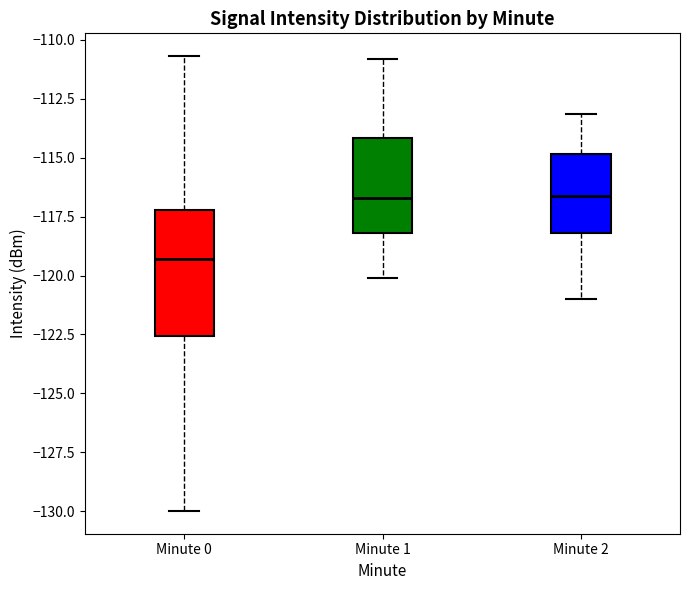

Reading left to right, transcribe this box plot: for each box, give where its median line is, the range the box spans, and where its two whiskers end, as read against the y-axis. The values are not printed on the chart, so give them approximately, as read against the axis.

Minute 0: median -119.5, box -122.5 to -117.0, whiskers -130.0 to -110.5
Minute 1: median -116.5, box -118.0 to -114.0, whiskers -120.0 to -111.0
Minute 2: median -116.5, box -118.0 to -115.0, whiskers -121.0 to -113.0